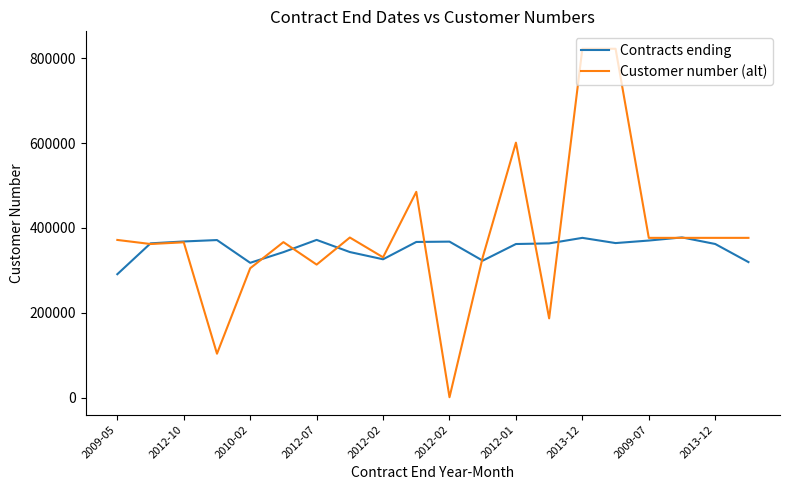

What is the highest value of the Customer number (alt) series?

822000